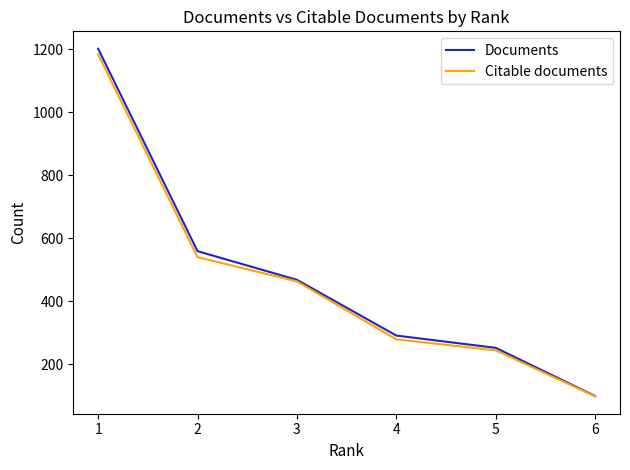

What are all the series names shown in the legend?

Documents, Citable documents